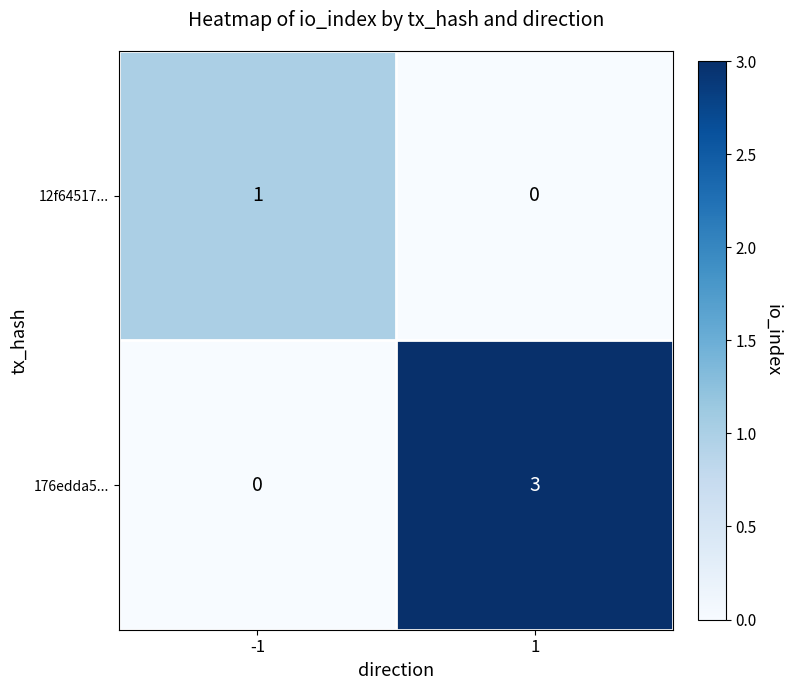

Rank the series at 1 from highest to lowest value.

176edda5..., 12f64517...